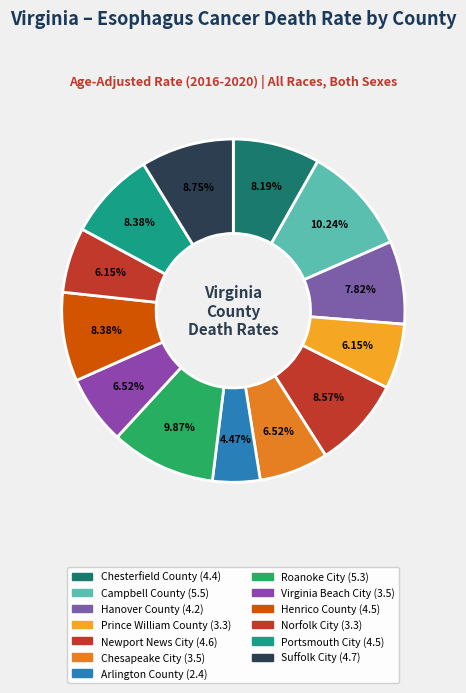

To the nearest percent, what portion does Suffolk City represent?

9%